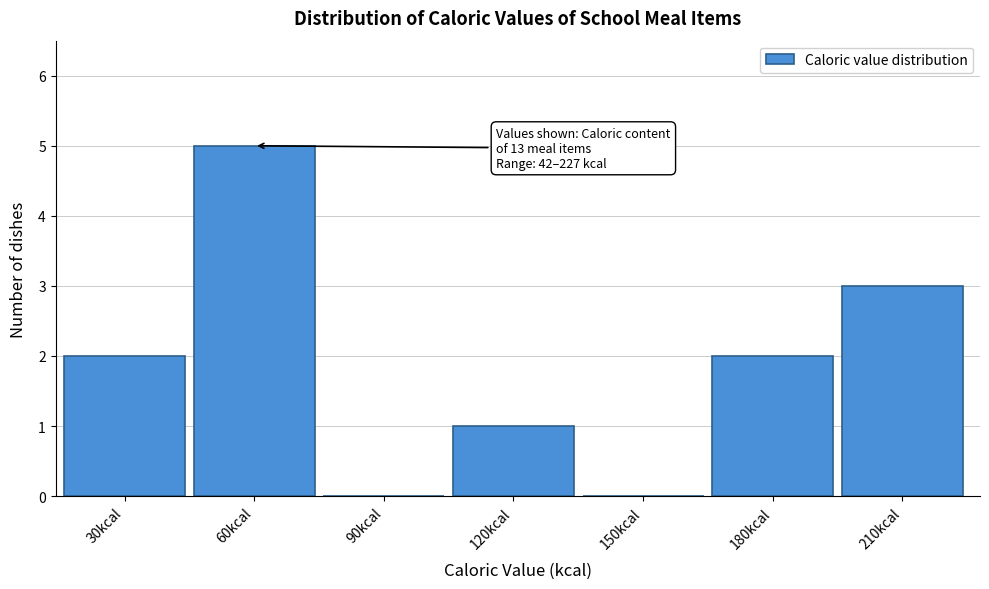

Reading right to left, list all the values displayed in this chart.

210kcal=3	180kcal=2	150kcal=0	120kcal=1	90kcal=0	60kcal=5	30kcal=2